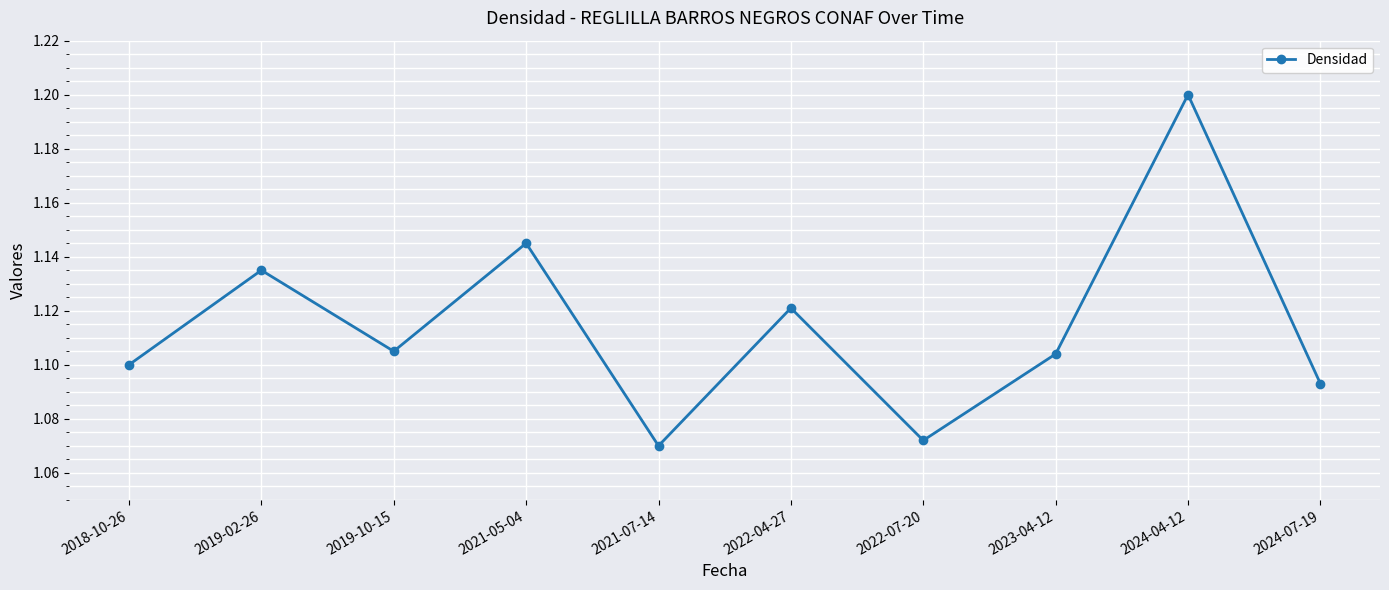

What is the sum of the values at 2019-02-26 and 2019-10-15?

2.2